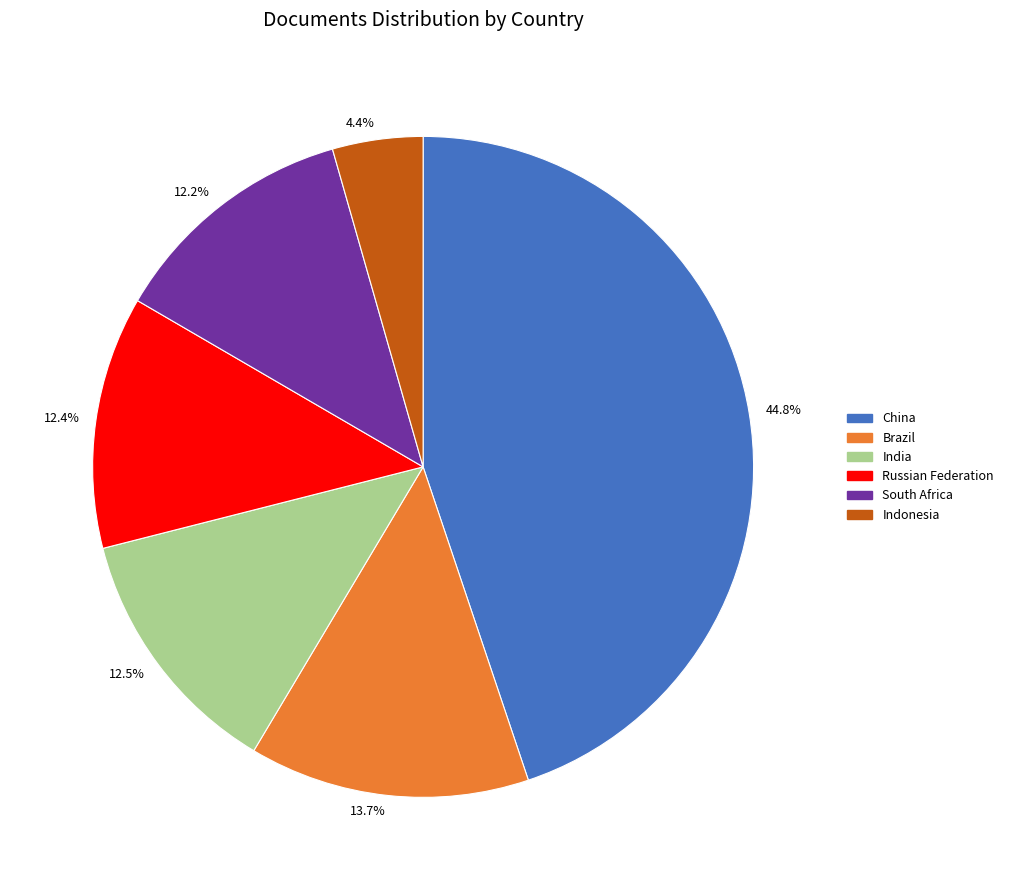

Approximately how many times larger is the value at 12.2% compared to 12.5%?

1.0